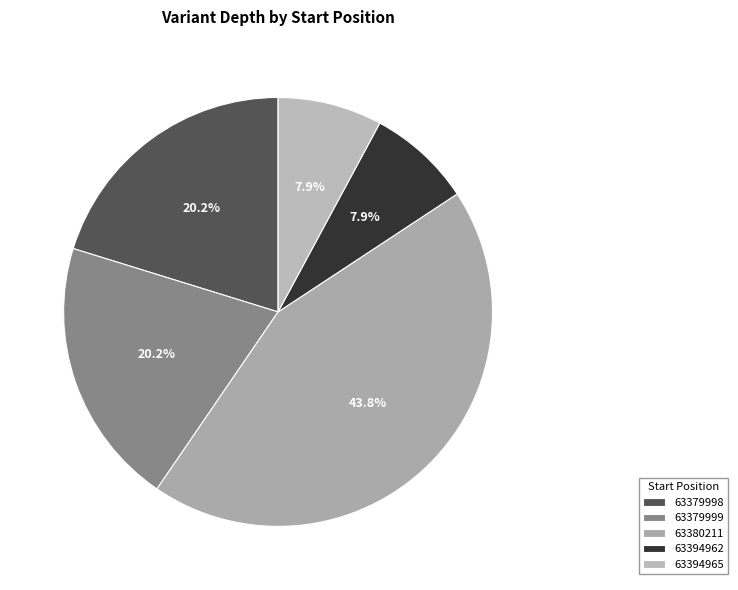

Approximately how many times larger is the value at 63394965 compared to 63379999?

0.4